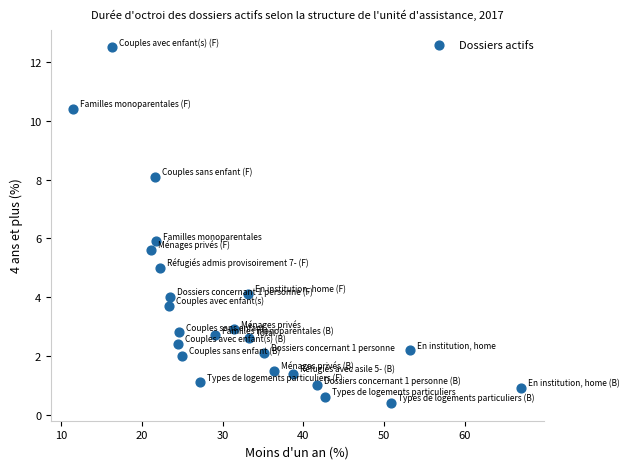

What is the range of X values (max minus min)?

55.5